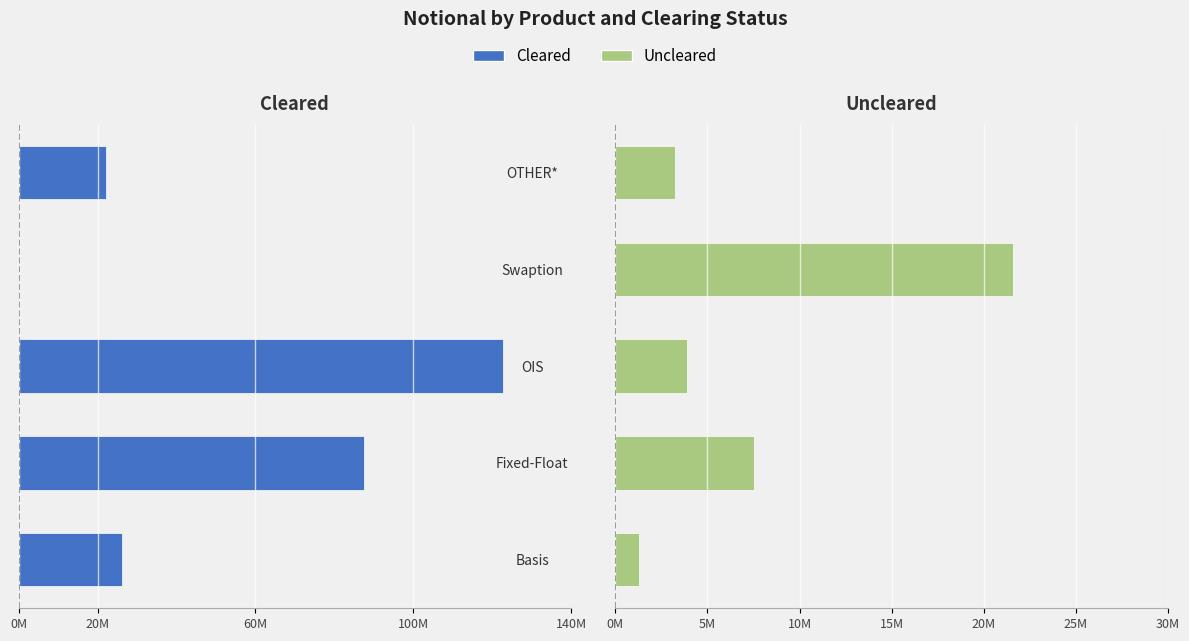

Which series has the largest range (max minus min)?

Cleared